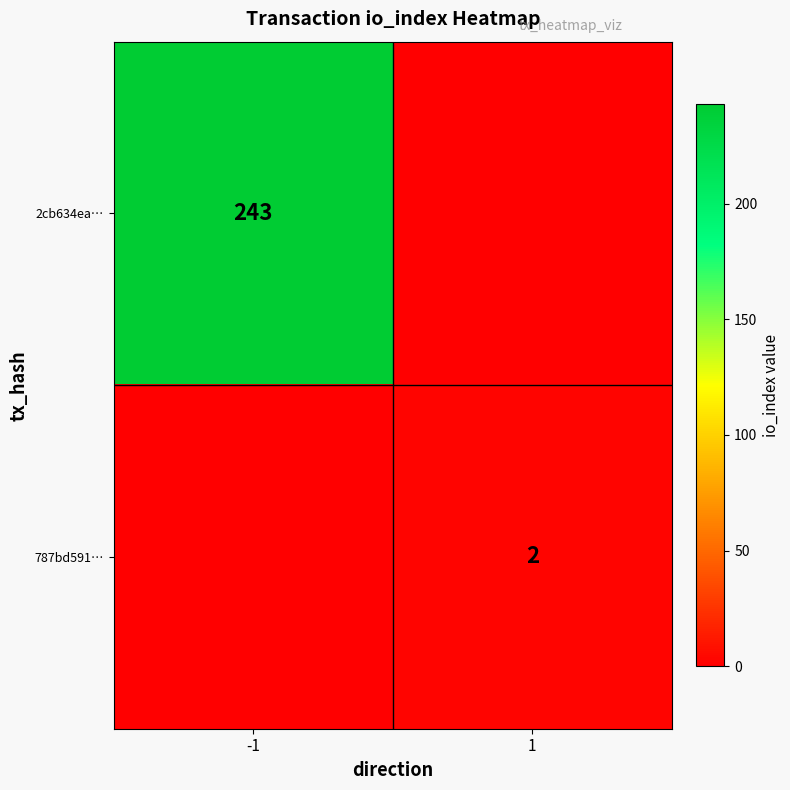

Is it true that 787bd591… equals 2 at 1?

True